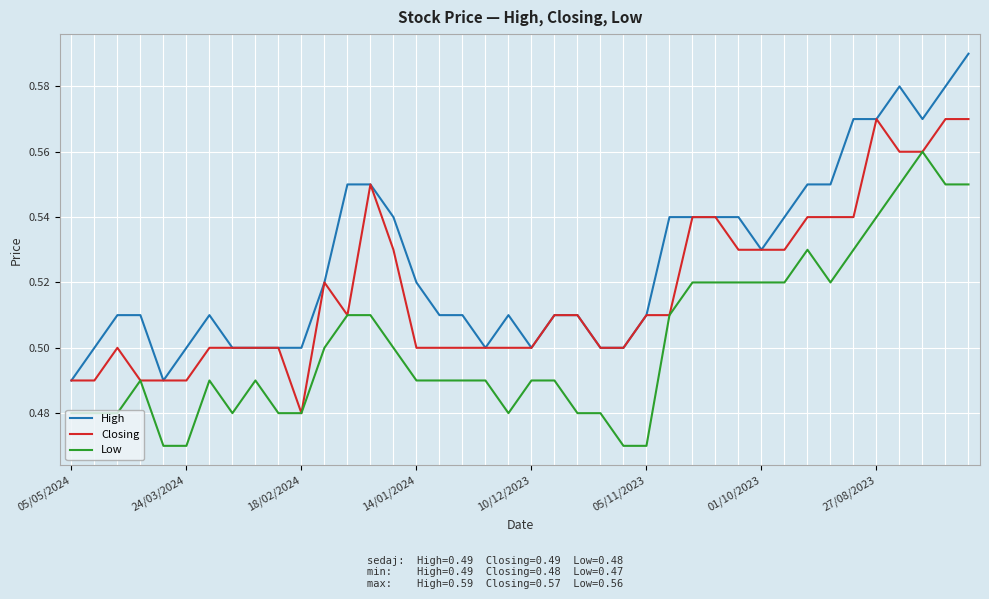

Rank the series by their maximum value, from highest to lowest.

High, Closing, Low